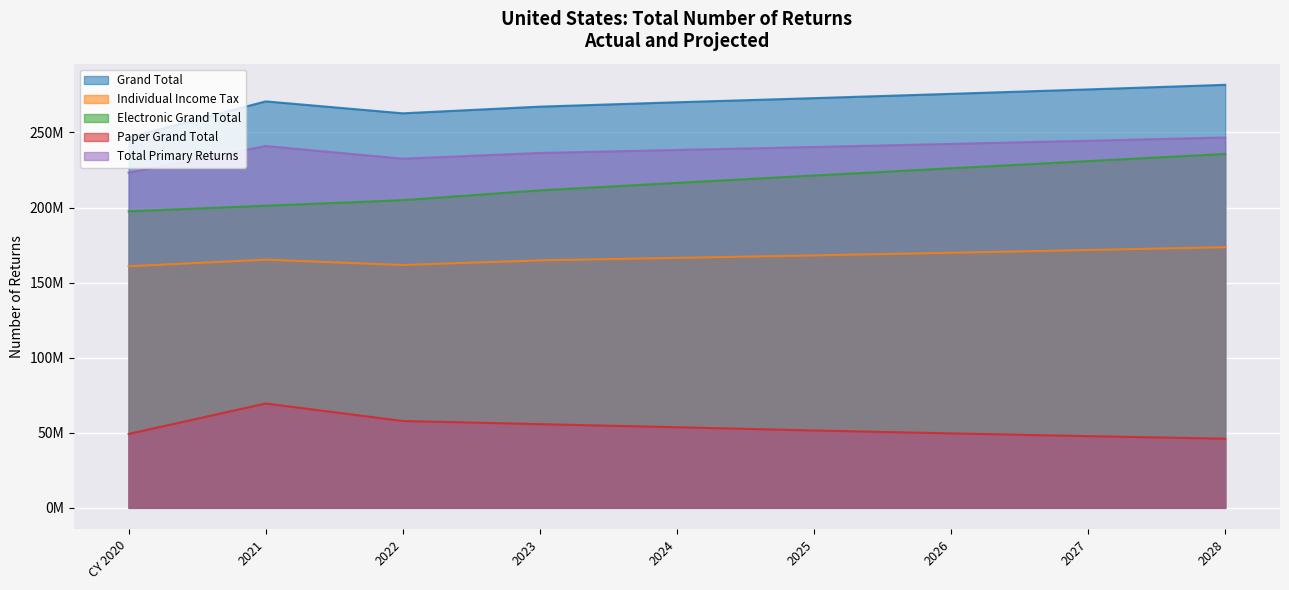

What is the total value across all series at 2021?

947583400